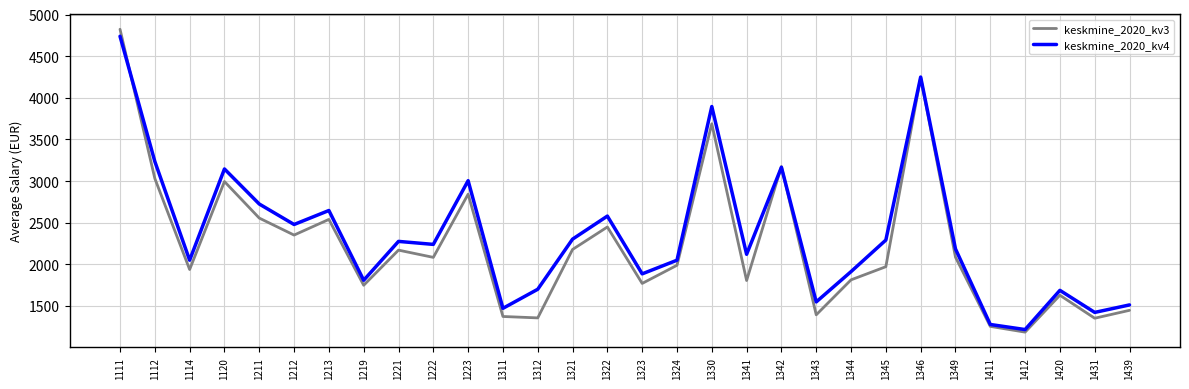

Is the value of keskmine_2020_kv4 at 1112 greater than the value of keskmine_2020_kv3 at 1323?

Yes